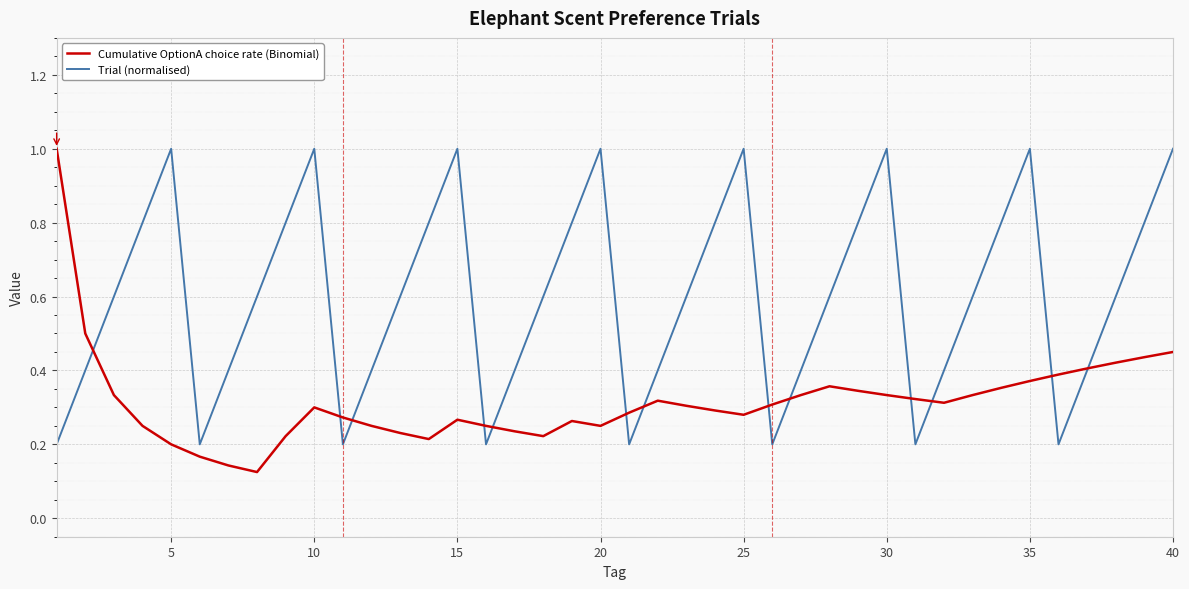

List the series in order of their overall mean, highest first.

Trial (normalised), Cumulative OptionA choice rate (Binomial)